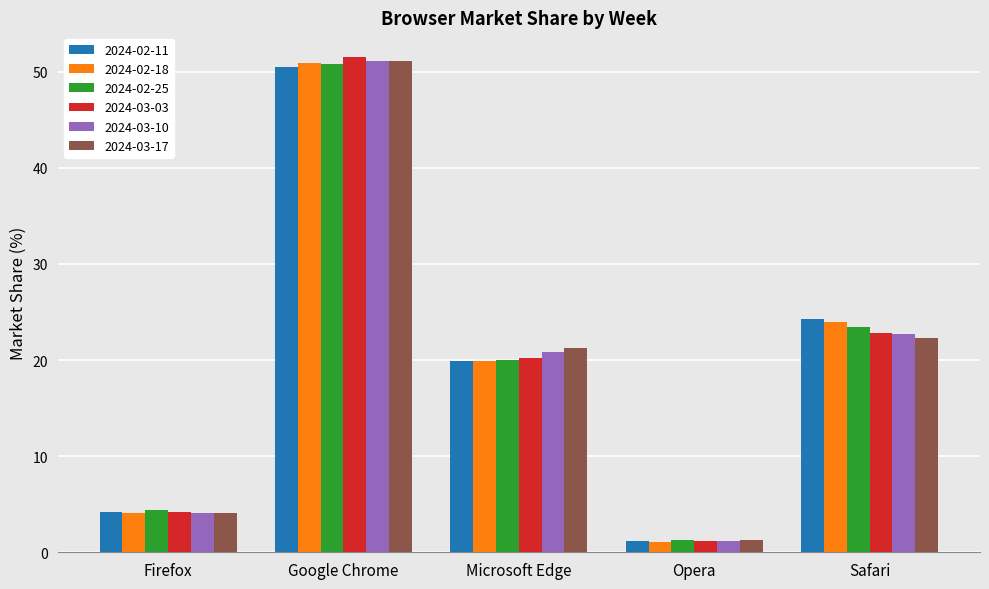

At which category is the sum across all series the highest?

Google Chrome